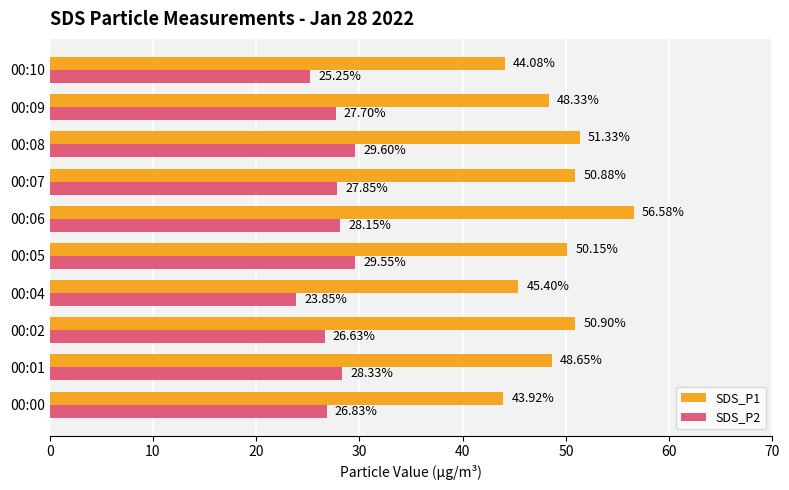

What is the sum of all SDS_P2 values?

273.7